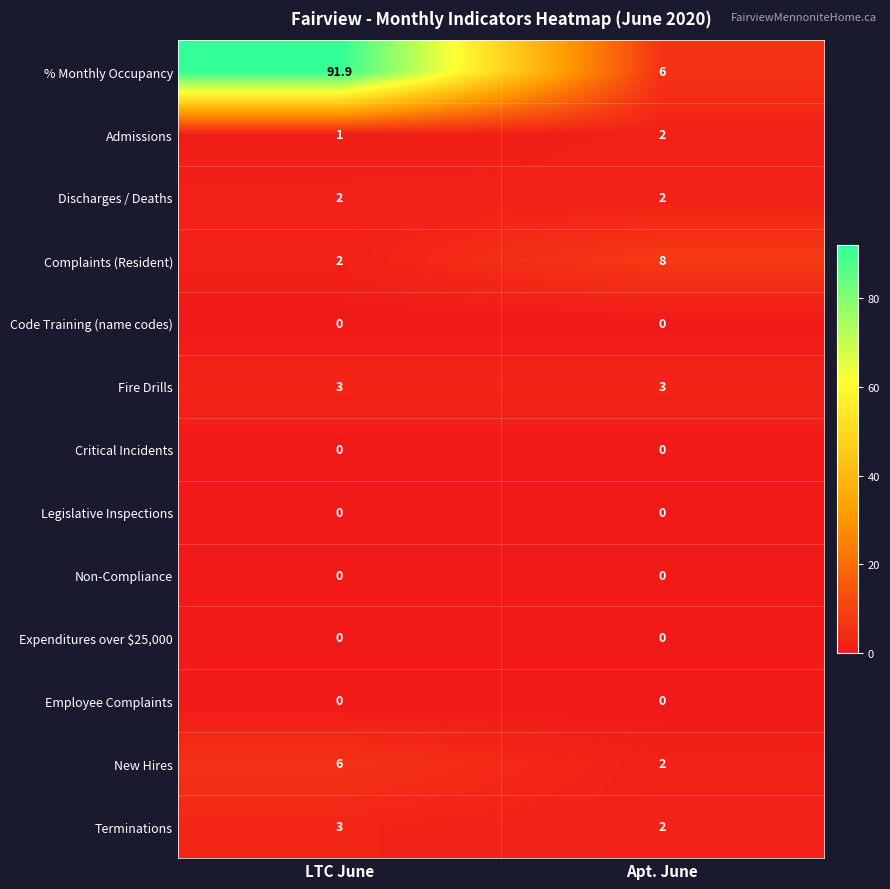

What value does the New Hires series have at Apt. June?

2.0